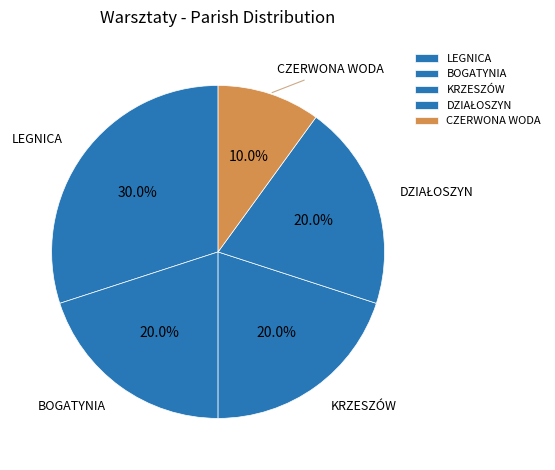

To the nearest percent, what portion does KRZESZÓW represent?

20%